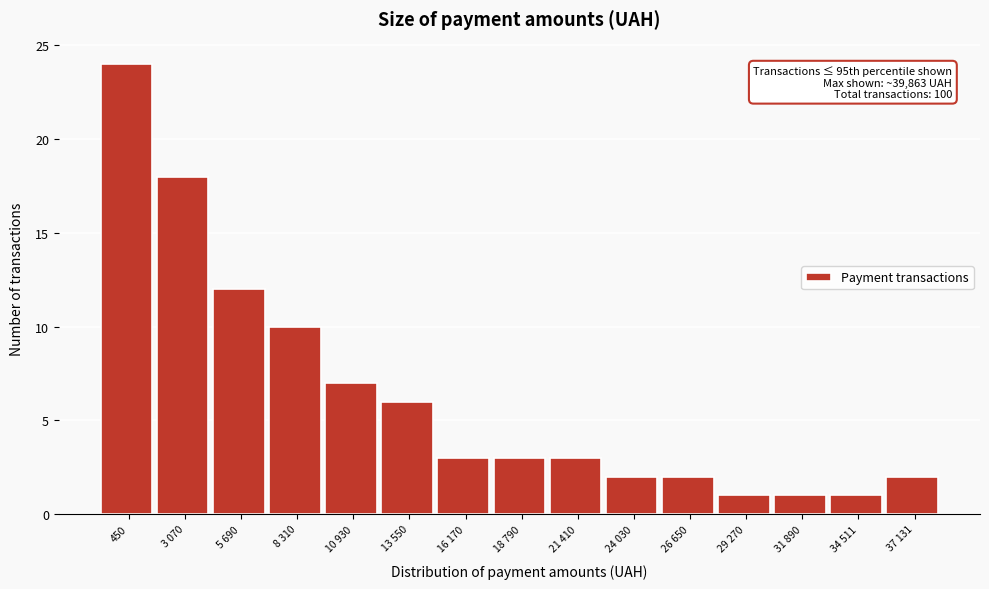

Reading right to left, transcribe all the data shown in this chart.

37 131=2	34 511=1	31 890=1	29 270=1	26 650=2	24 030=2	21 410=3	18 790=3	16 170=3	13 550=6	10 930=7	8 310=10	5 690=12	3 070=18	450=24